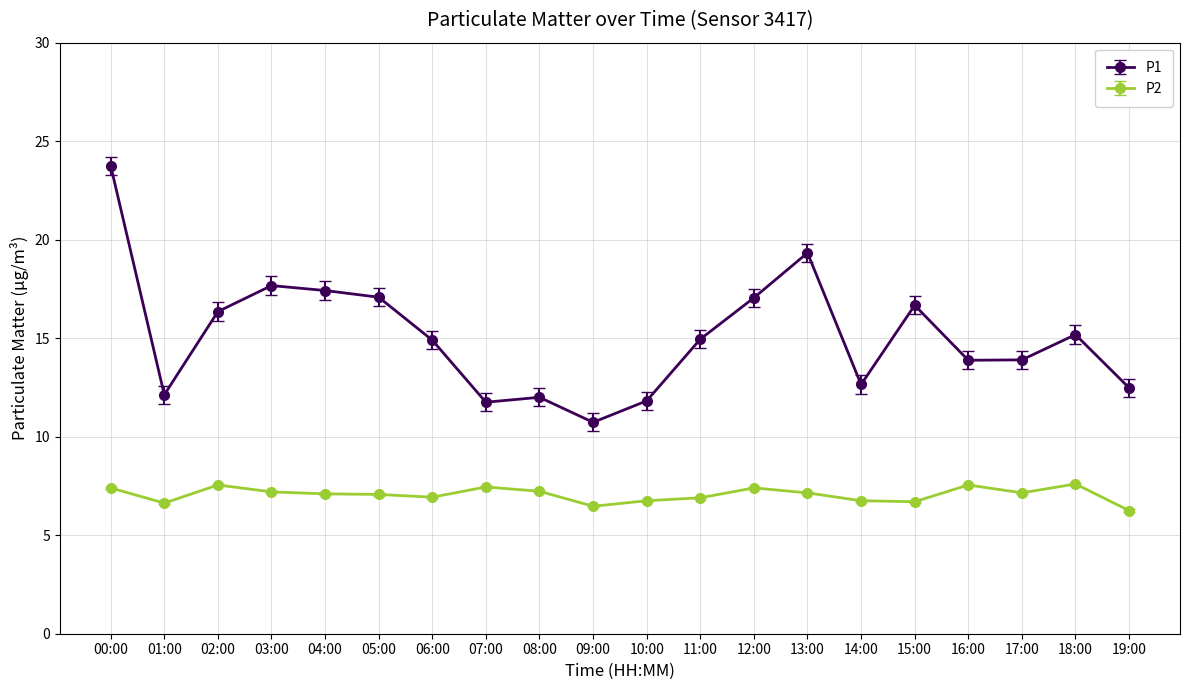

True or false: P2 has more than 1 points higher than both neighbors.

True